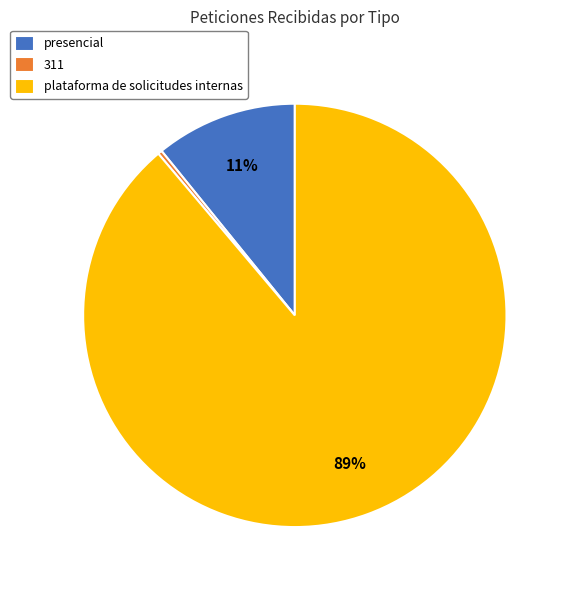

To the nearest percent, what is the difference between the largest and smallest slice percentages?

89%